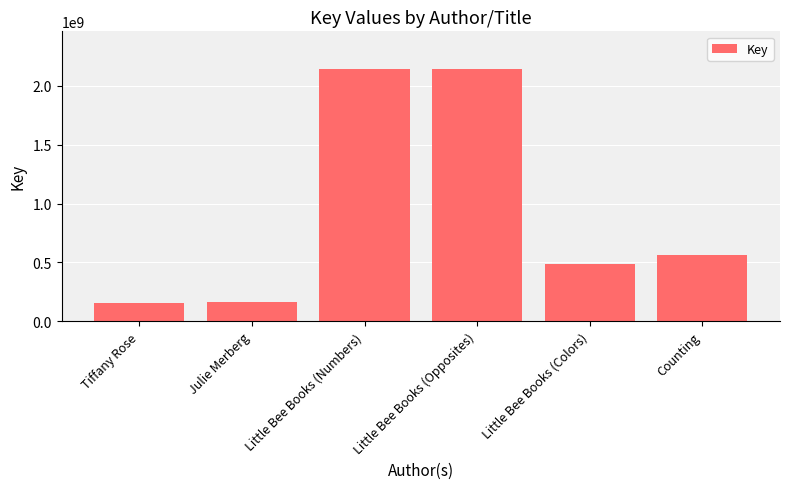

What is the difference between the second highest and second lowest values?

1977043219